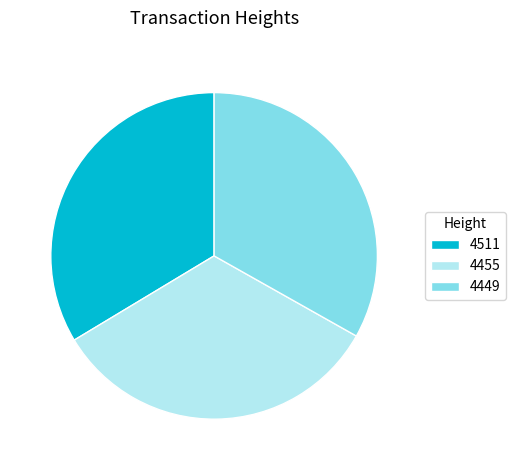

Is there a majority slice in this chart?

No